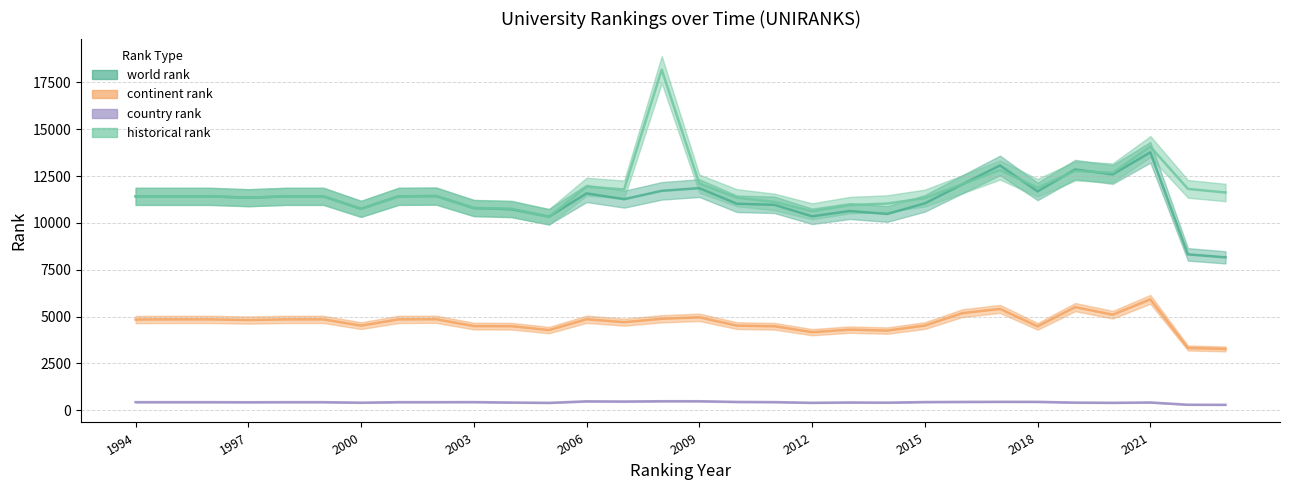

Where is the first local minimum for continent rank?

1997